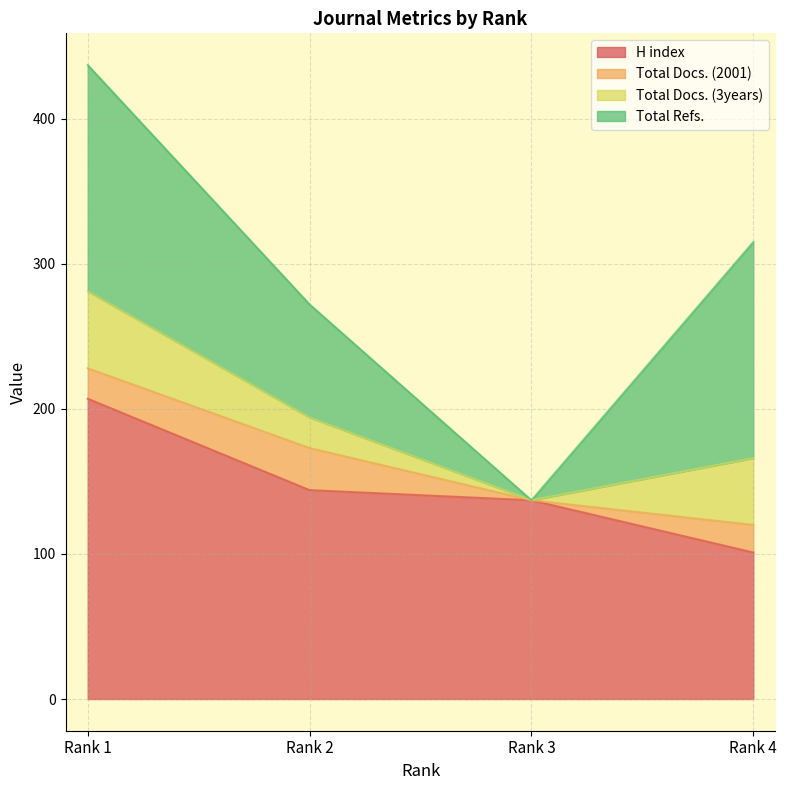

Which series has the largest total across all categories?

H index